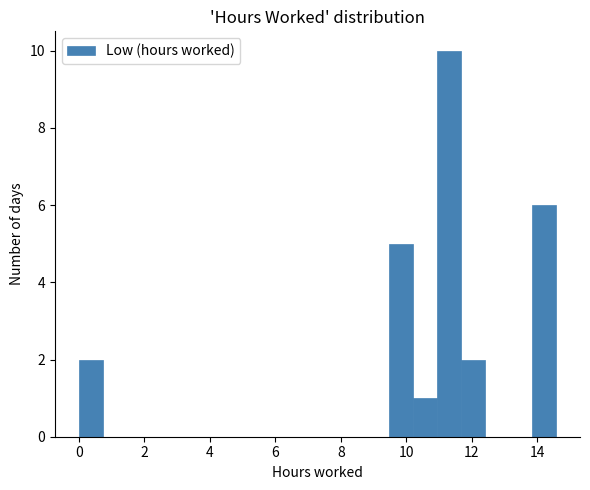

Around what value on the x-axis is the tallest bar? Give the approximate position of its centre, as read against the axis.

11.2